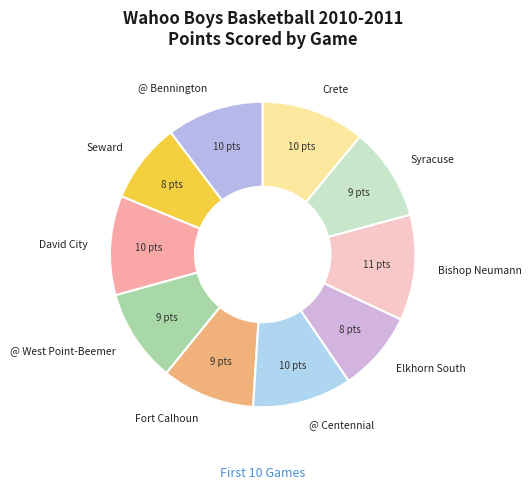

Is there a majority slice in this chart?

No